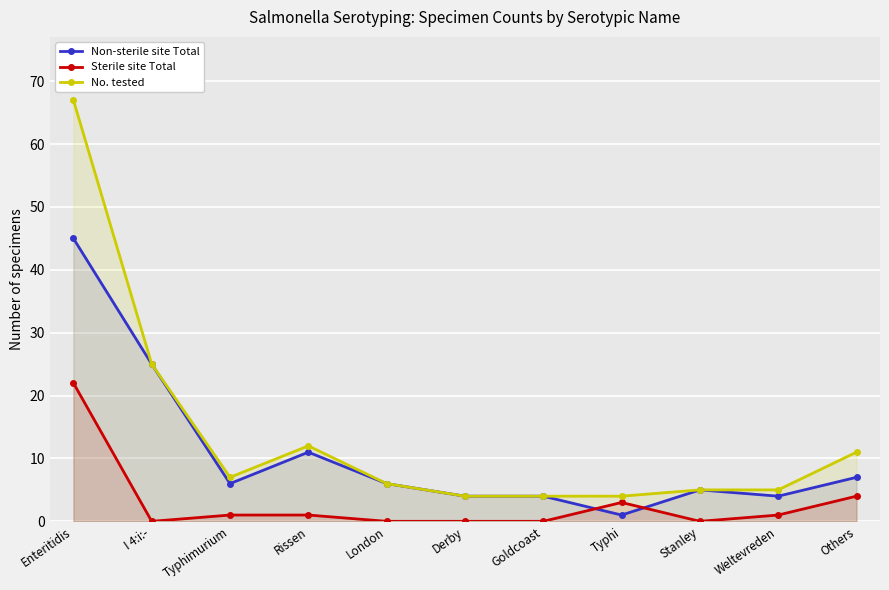

The value of Non-sterile site Total at London is 3. True or false?

False